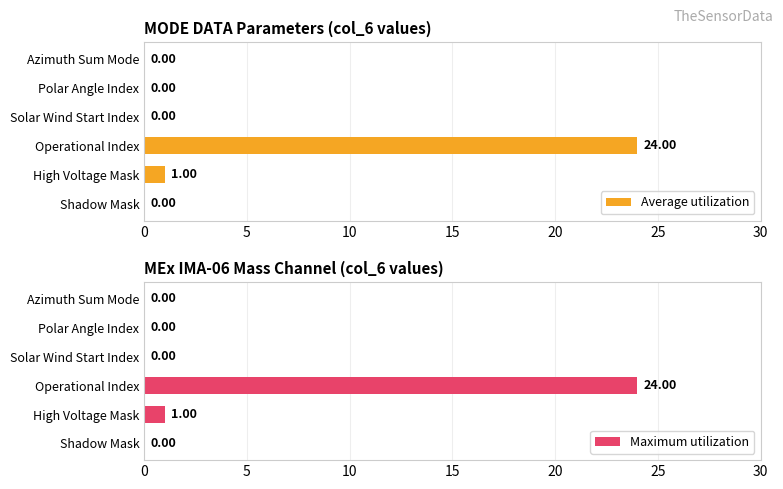

At how many categories does at least one series exceed 12?

1